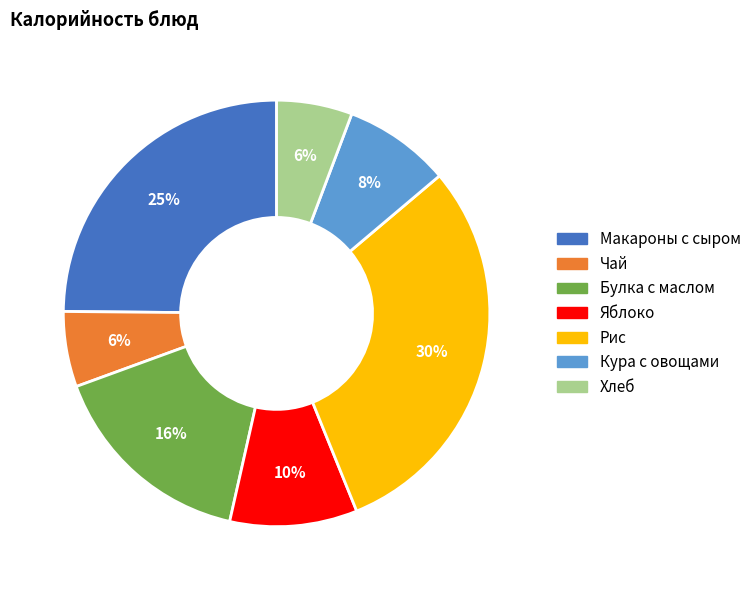

To the nearest percent, what is the combined percentage of Булка с маслом and Хлеб?

22%